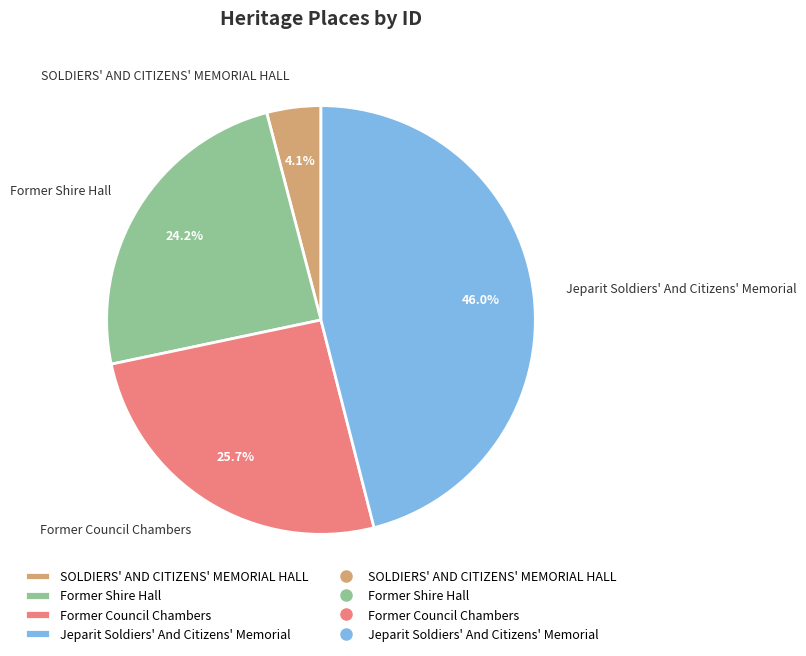

Combined, what portion of the pie is Former Council Chambers and Jeparit Soldiers' And Citizens' Memorial?

71.7%